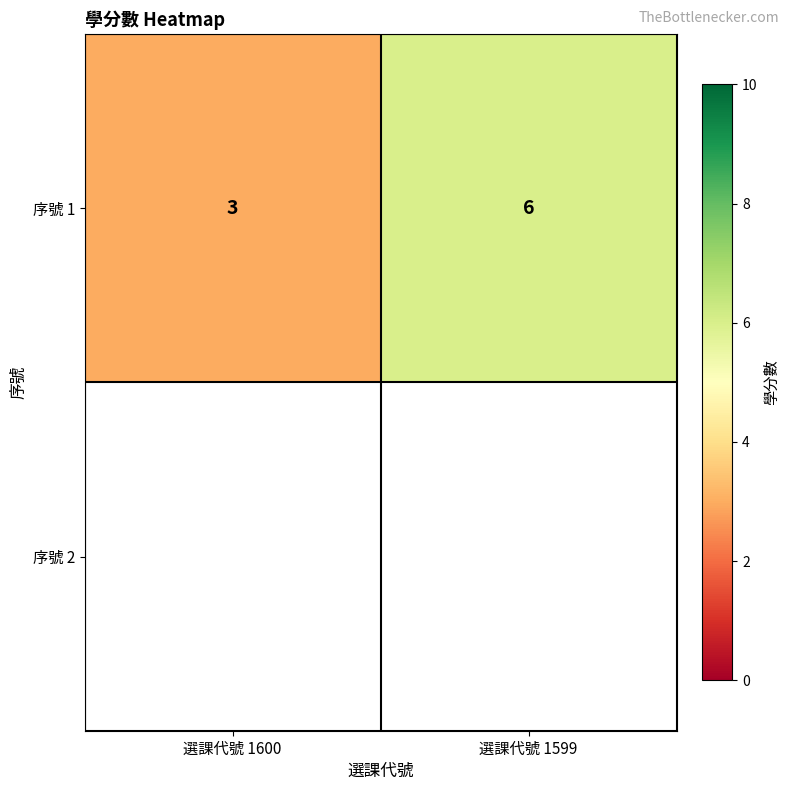

Count the values in the range 3 to 6.

2